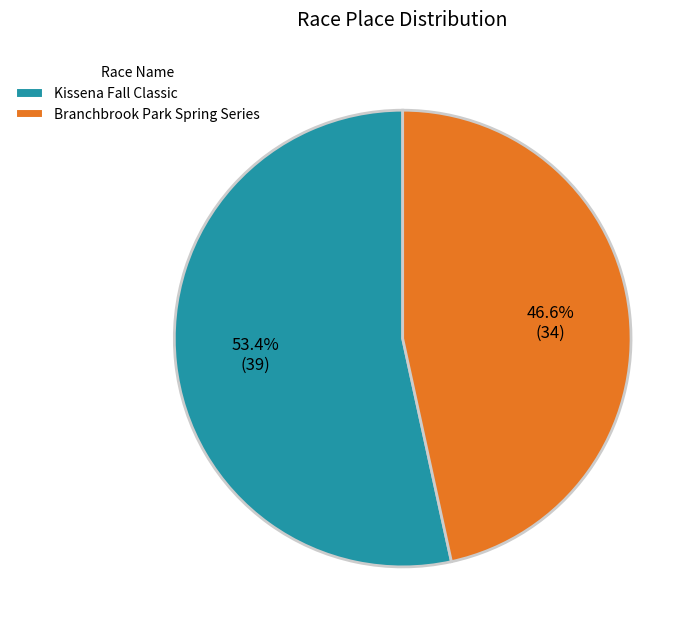

To the nearest percent, what percentage of the pie is Kissena Fall Classic?

53%